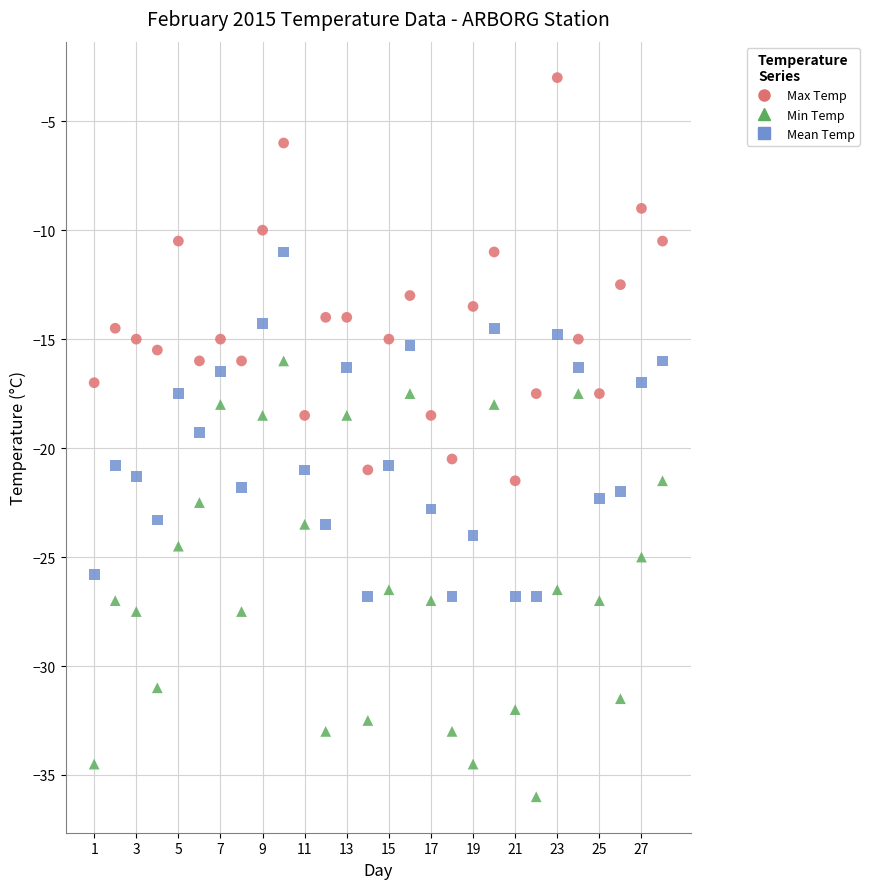

What is the X range (max minus min) for the scatter plot?

27.0